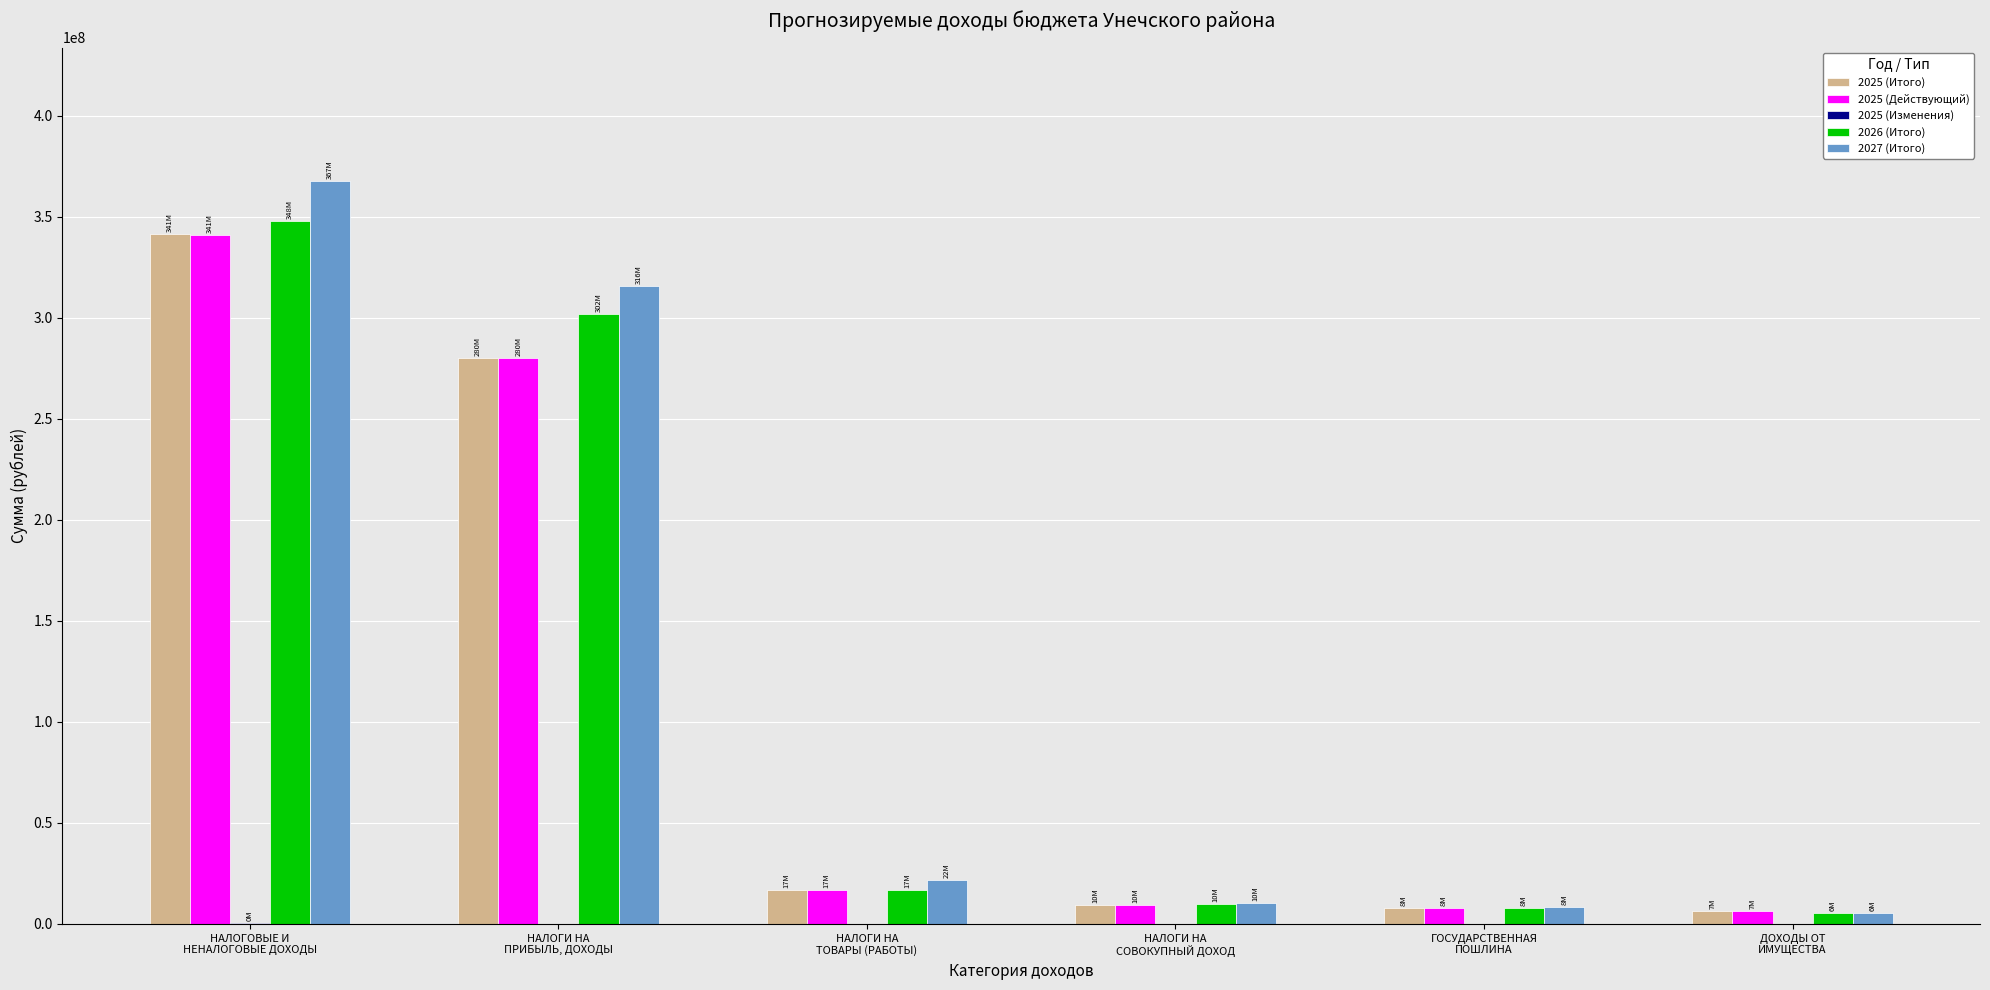

Between НАЛОГИ НА
ТОВАРЫ (РАБОТЫ) and НАЛОГИ НА
СОВОКУПНЫЙ ДОХОД, which series saw the biggest shift?

2027 (Итого)